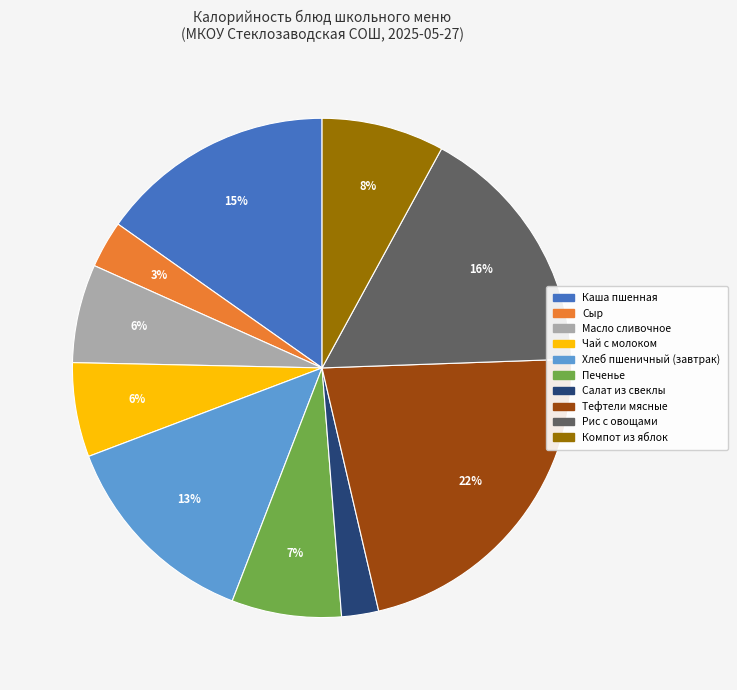

Is it true that Рис с овощами is 6% of the pie?

False